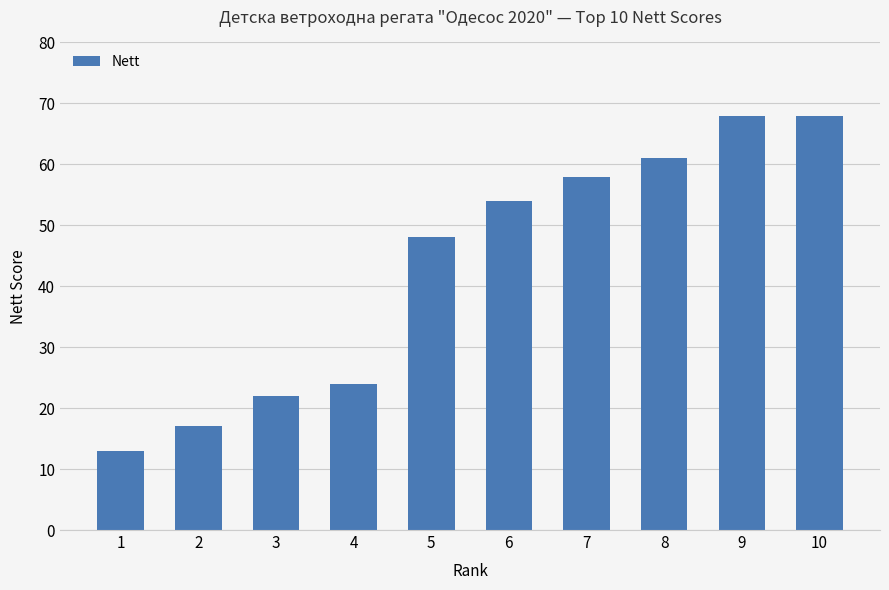

Reading right to left, what are all the values shown in this chart?

68	68	61	58	54	48	24	22	17	13